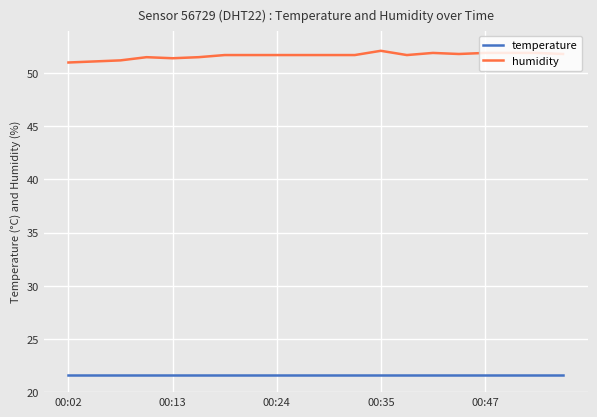

What is the sum of all humidity values?

1032.9